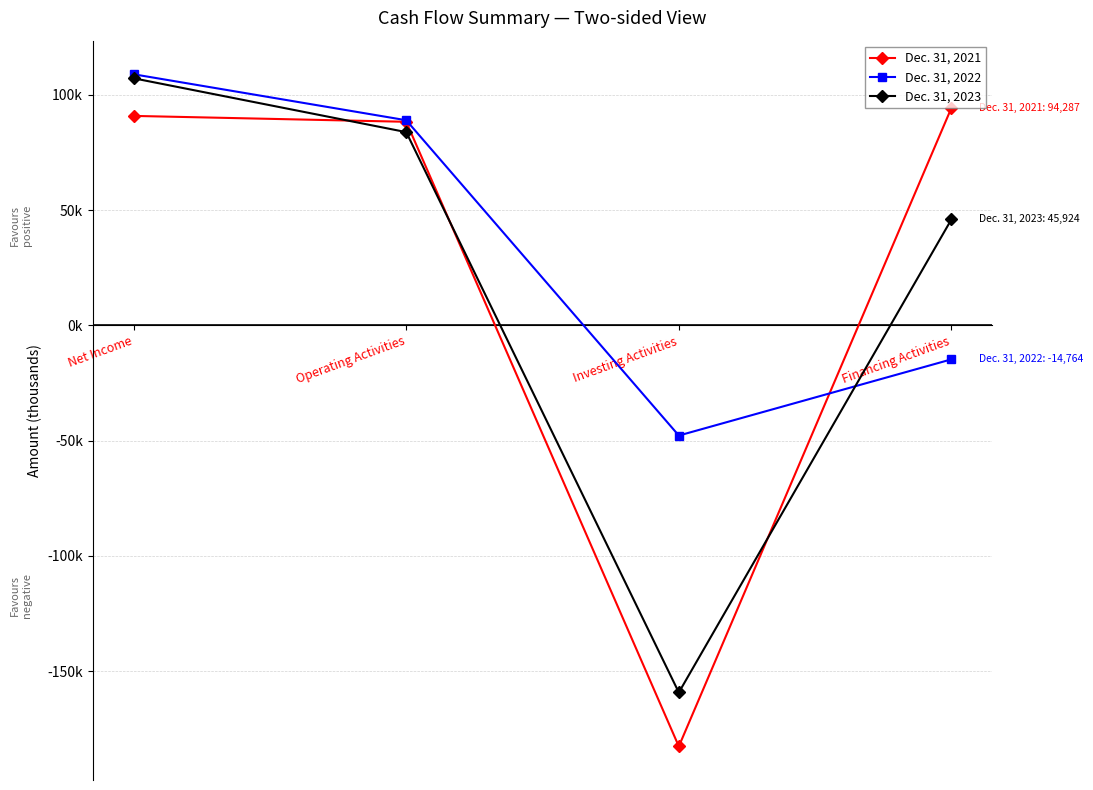

What is the difference between the maximum and minimum values in the Dec. 31, 2022 series?

156685